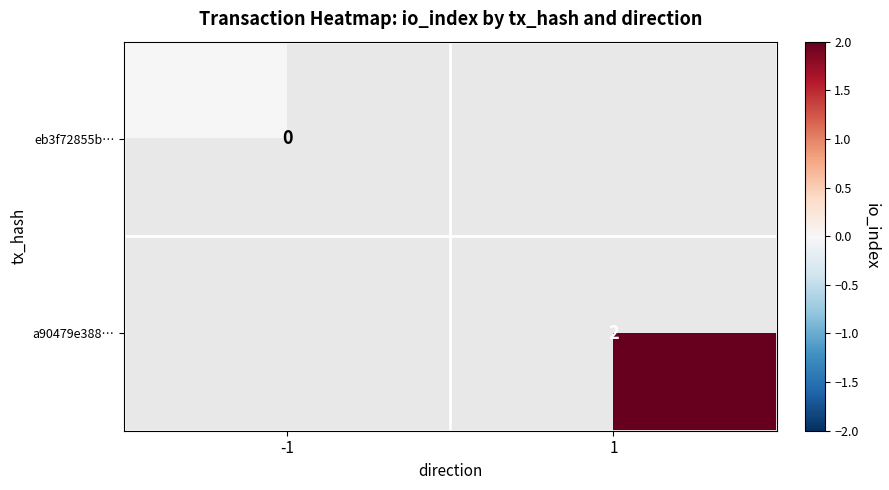

What is the greatest value displayed?

2.0